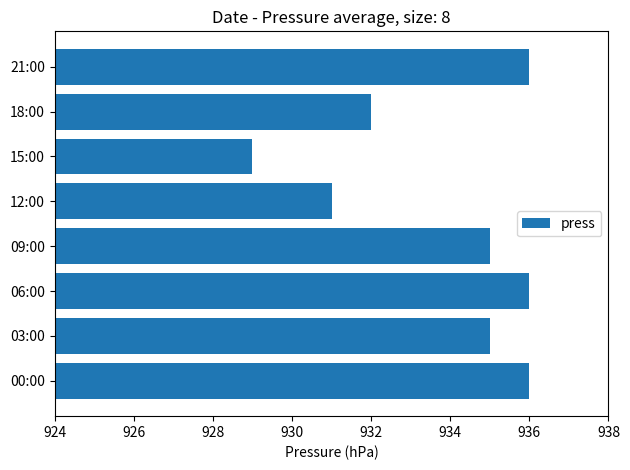

What is the sum of all values?

7470